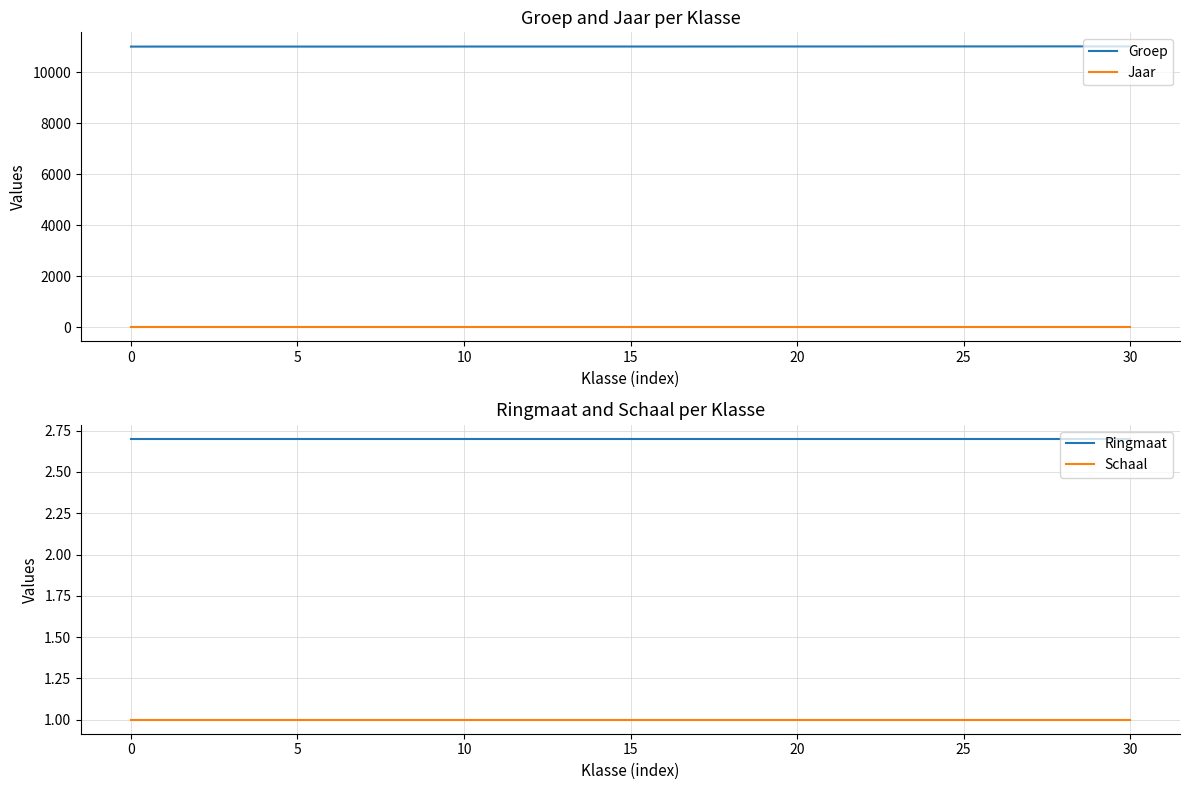

True or false: Jaar and Groep intersect in this chart.

False